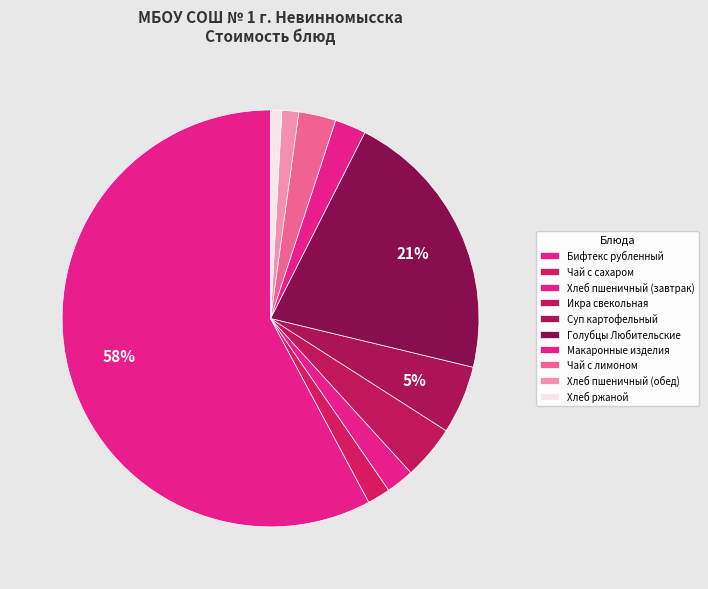

True or false: Чай с лимоном accounts for 1% of the total.

False